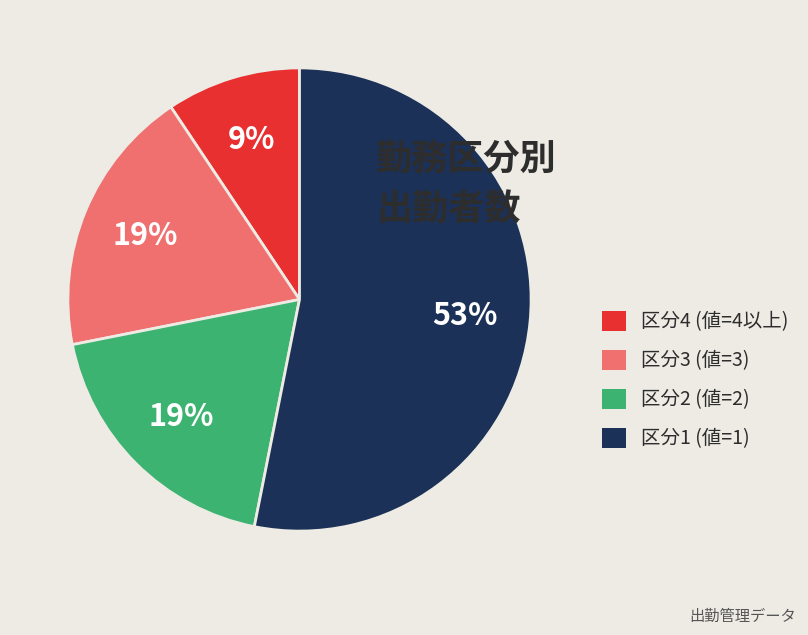

To the nearest percent, what is the average slice percentage?

25%